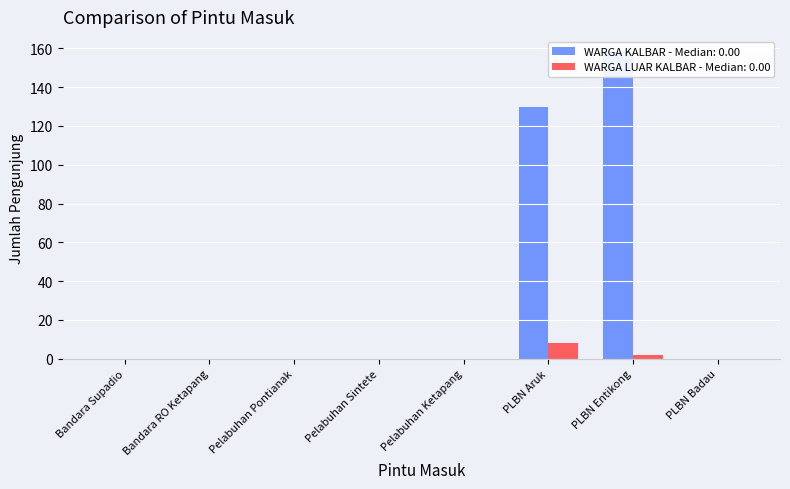

How many bars are there in total?

16